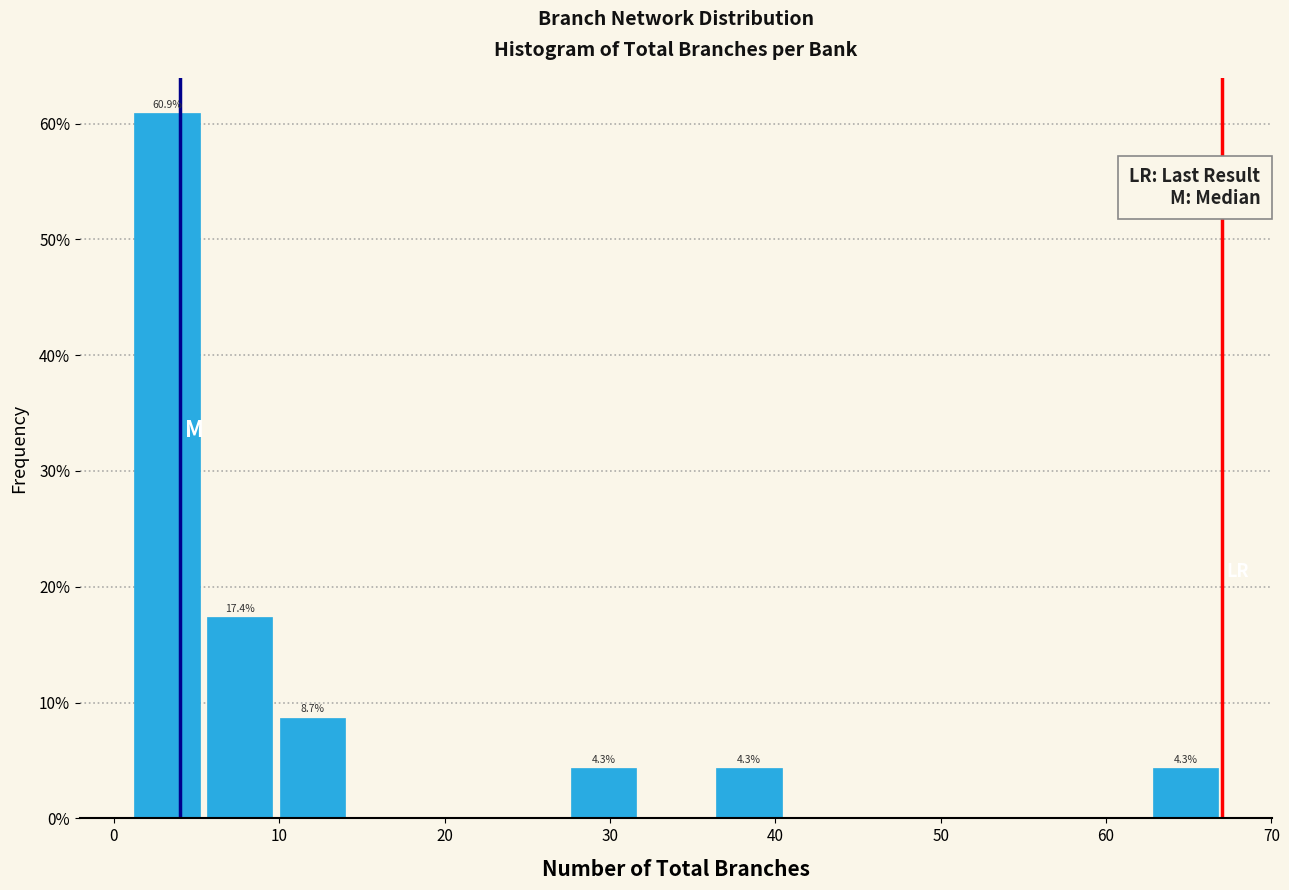

Which range on the x-axis has the tallest bar?

1.0 to 5.4